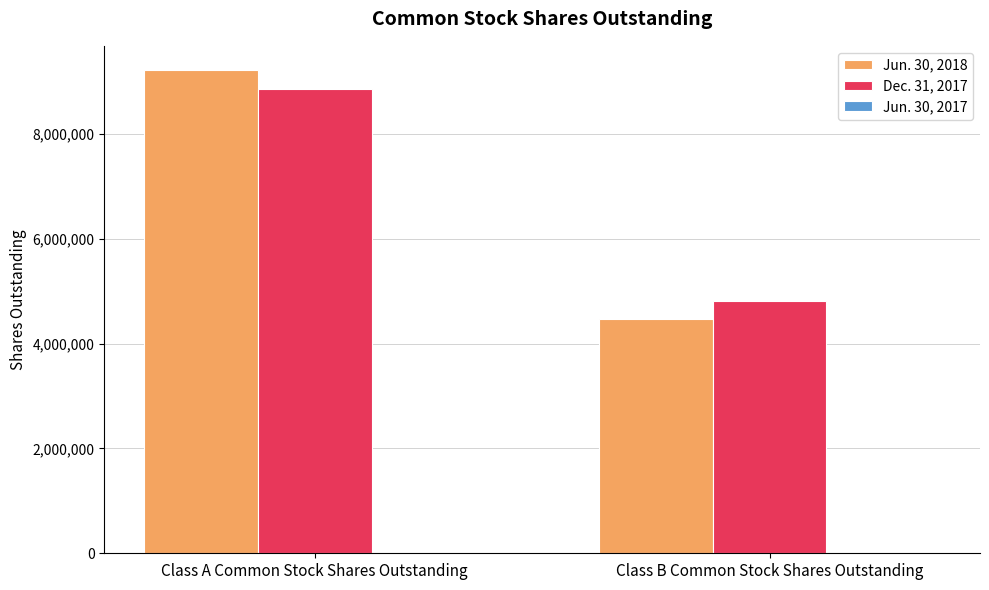

Between Class A Common Stock Shares Outstanding and Class B Common Stock Shares Outstanding, which series saw the biggest shift?

Jun. 30, 2018